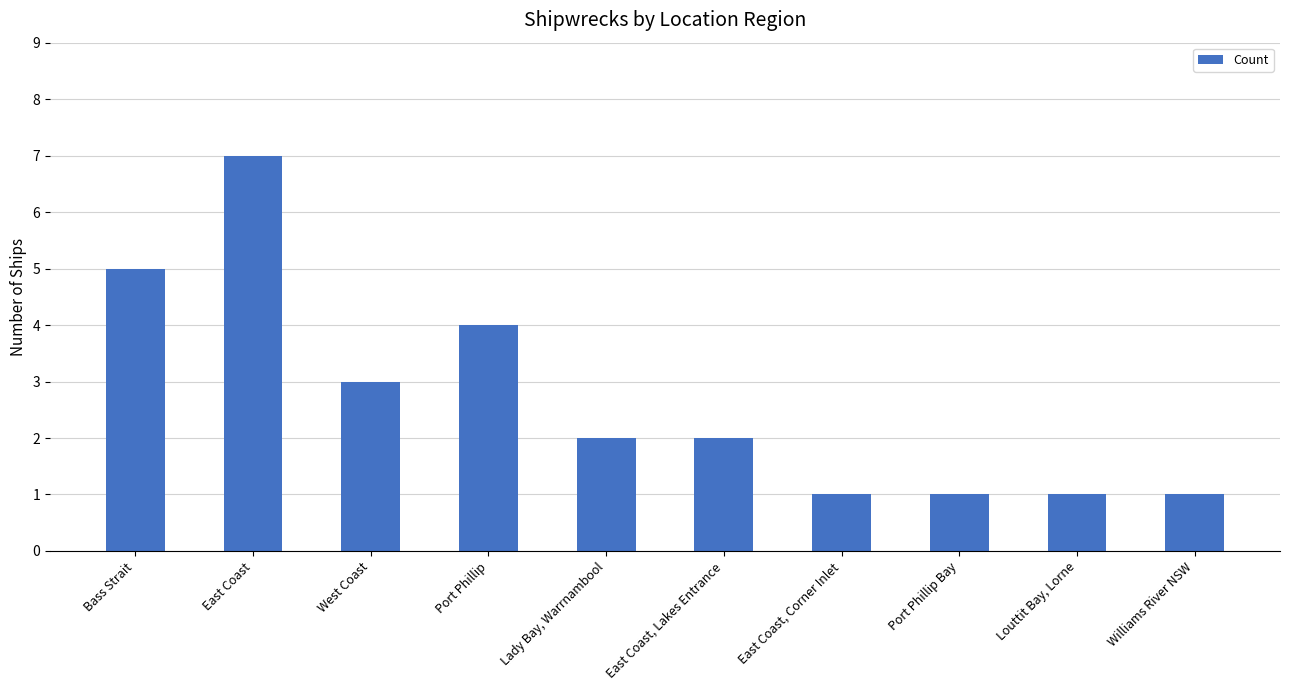

What is the sum of all values?

27